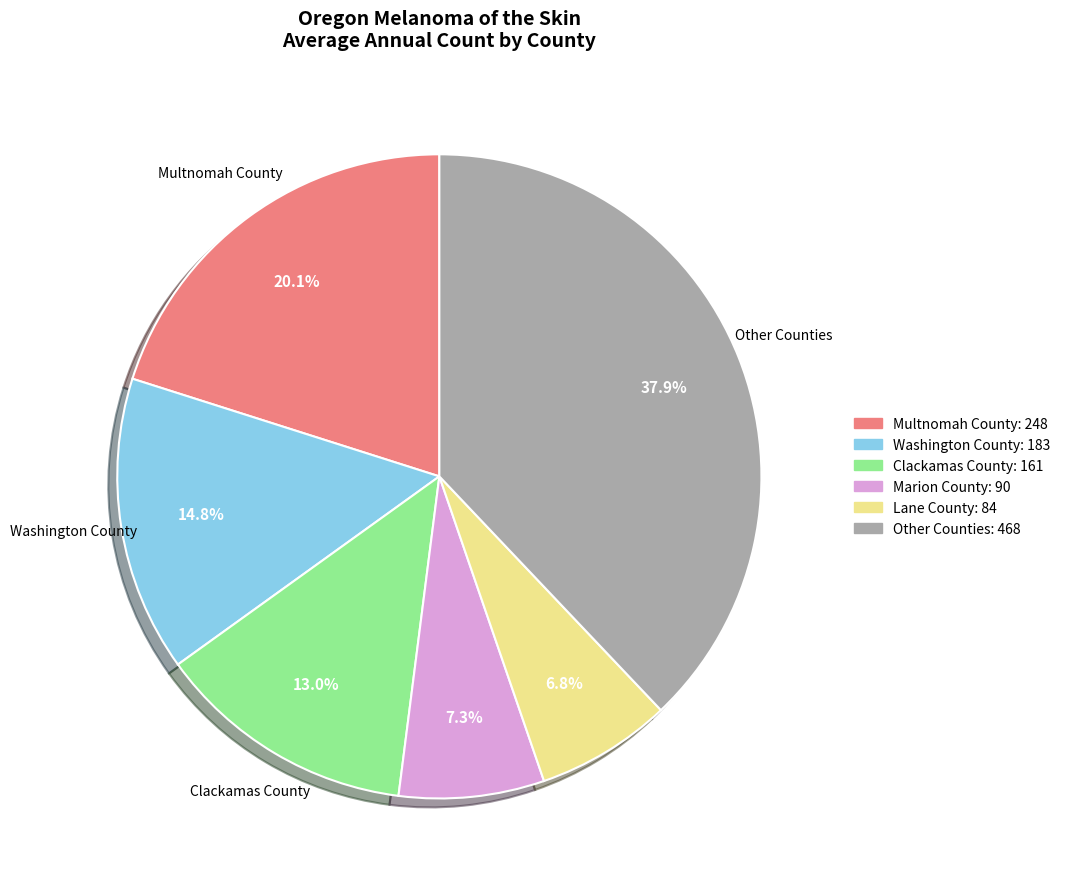

Does any single category account for the majority?

No